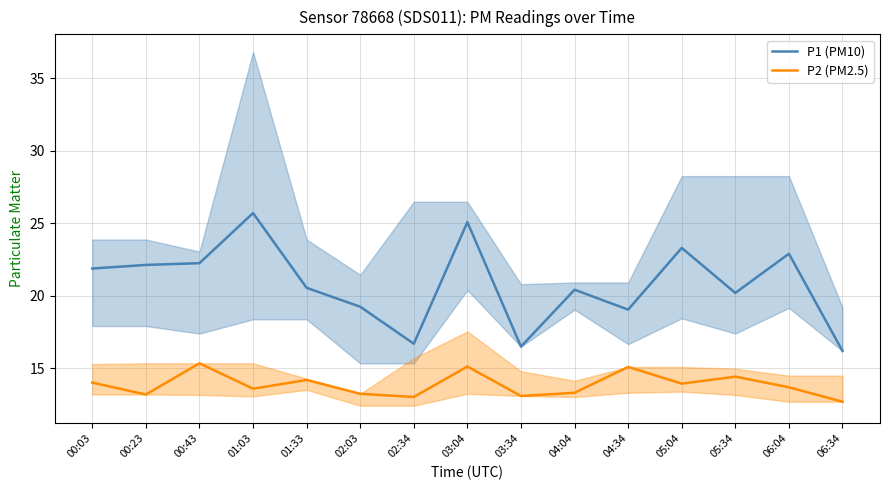

What is the sum of all P1 (PM10) values?

312.1